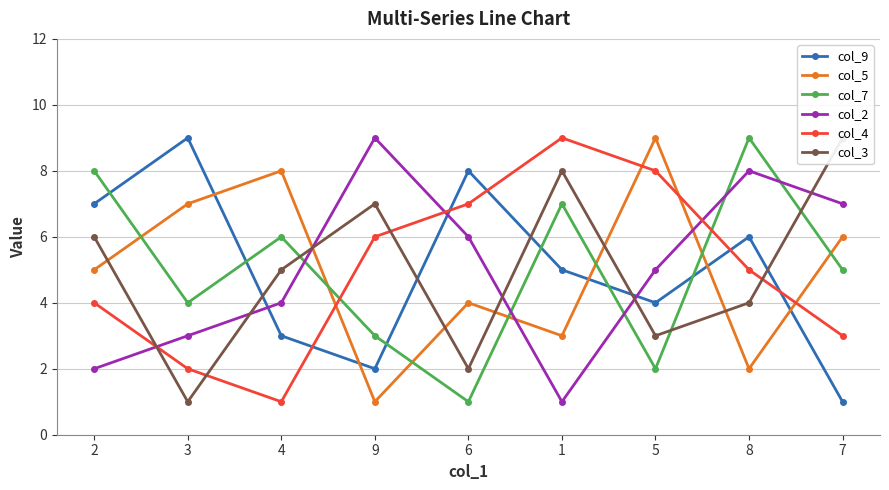

Reading left to right, transcribe all the data shown in this chart.

col_9: 7	9	3	2	8	5	4	6	1
col_5: 5	7	8	1	4	3	9	2	6
col_7: 8	4	6	3	1	7	2	9	5
col_2: 2	3	4	9	6	1	5	8	7
col_4: 4	2	1	6	7	9	8	5	3
col_3: 6	1	5	7	2	8	3	4	9